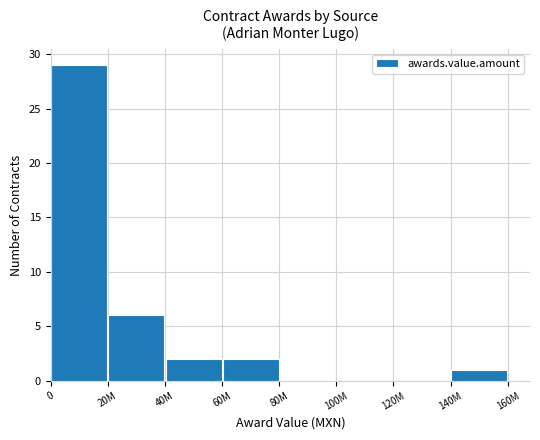

What is the maximum value shown in the chart?

29